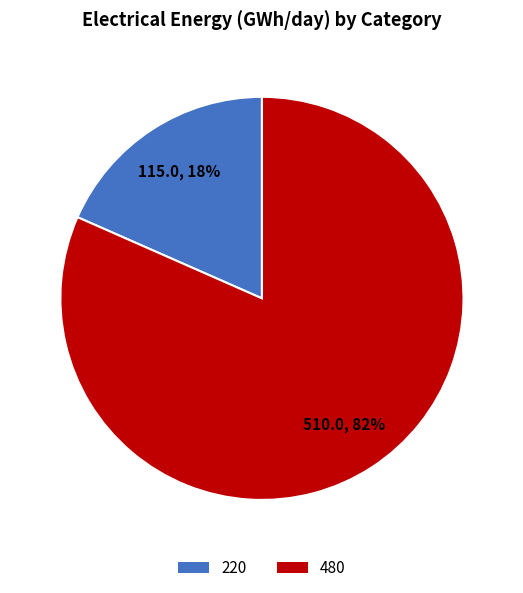

Between 480 and 220, which is larger?

480